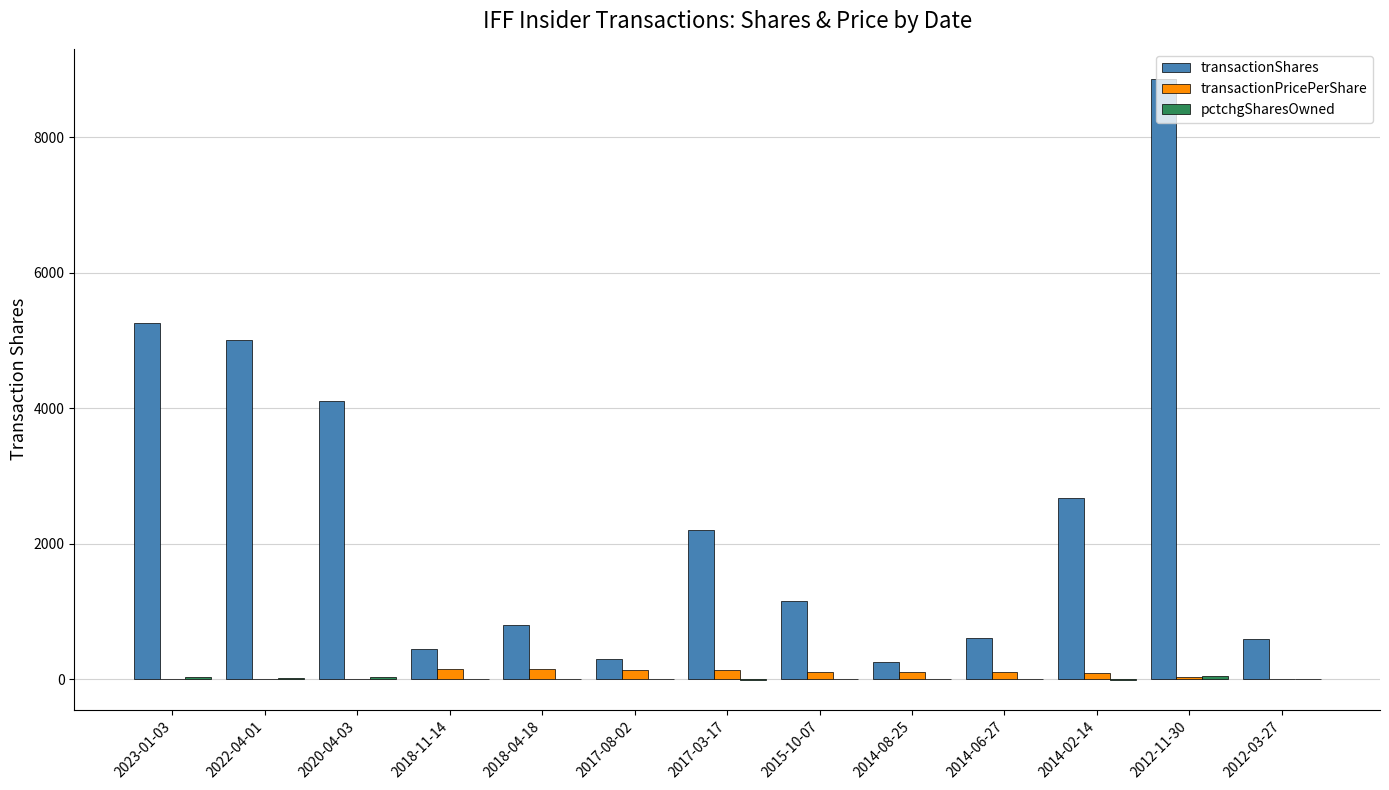

Where is transactionShares nearest to the value 4557?

2022-04-01